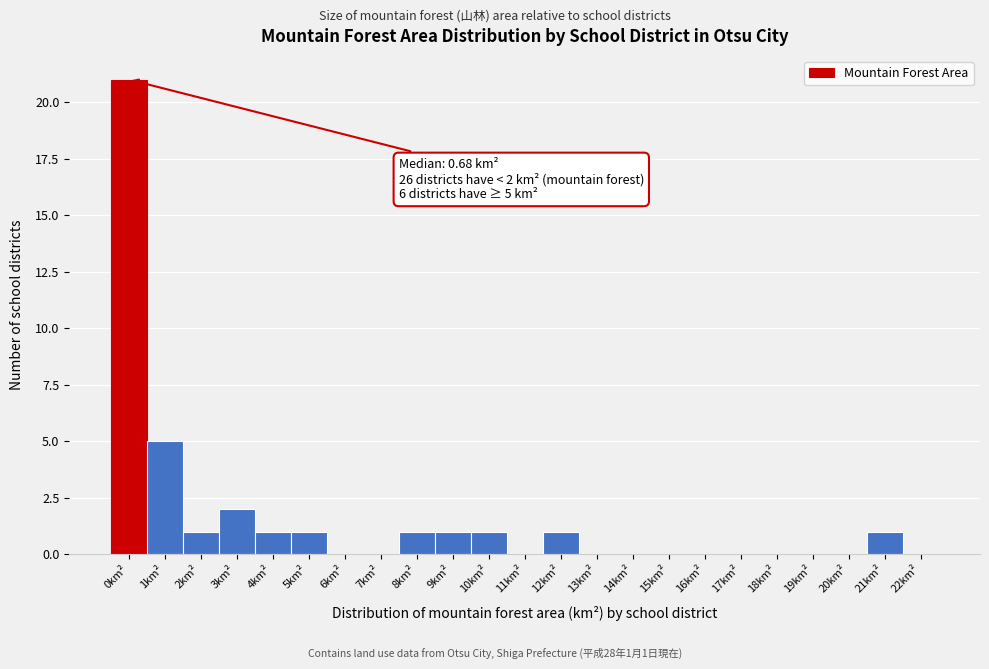

Reading left to right, extract all data points from this chart.

0km²=21	1km²=5	2km²=1	3km²=2	4km²=1	5km²=1	6km²=0	7km²=0	8km²=1	9km²=1	10km²=1	11km²=0	12km²=1	13km²=0	14km²=0	15km²=0	16km²=0	17km²=0	18km²=0	19km²=0	20km²=0	21km²=1	22km²=0